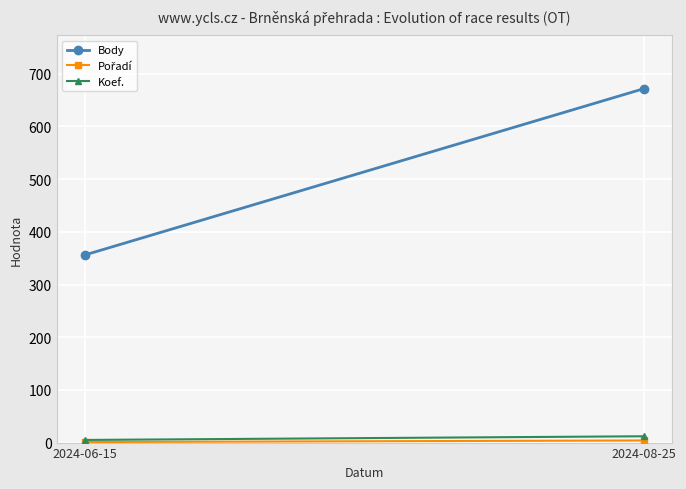

Rank the series by their maximum value, from lowest to highest.

Pořadí, Koef., Body